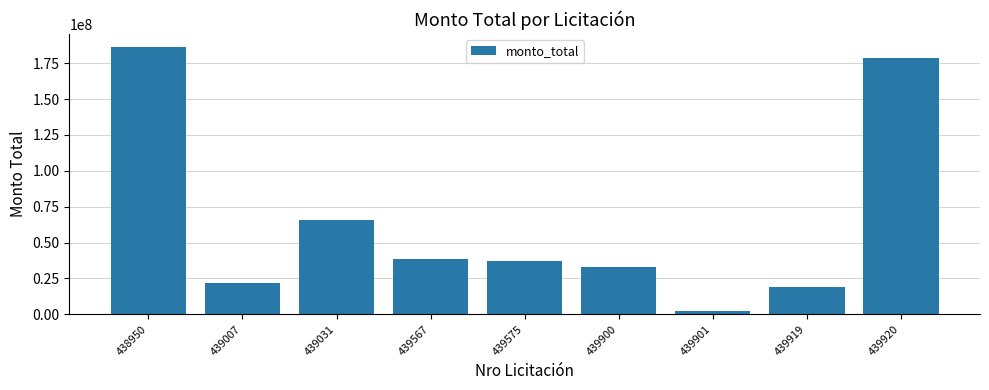

Reading left to right, transcribe all the data shown in this chart.

438950=186000000	439007=21500000	439031=66000000	439567=38500000	439575=37000000	439900=33000000	439901=2600000	439919=19000000	439920=178333333